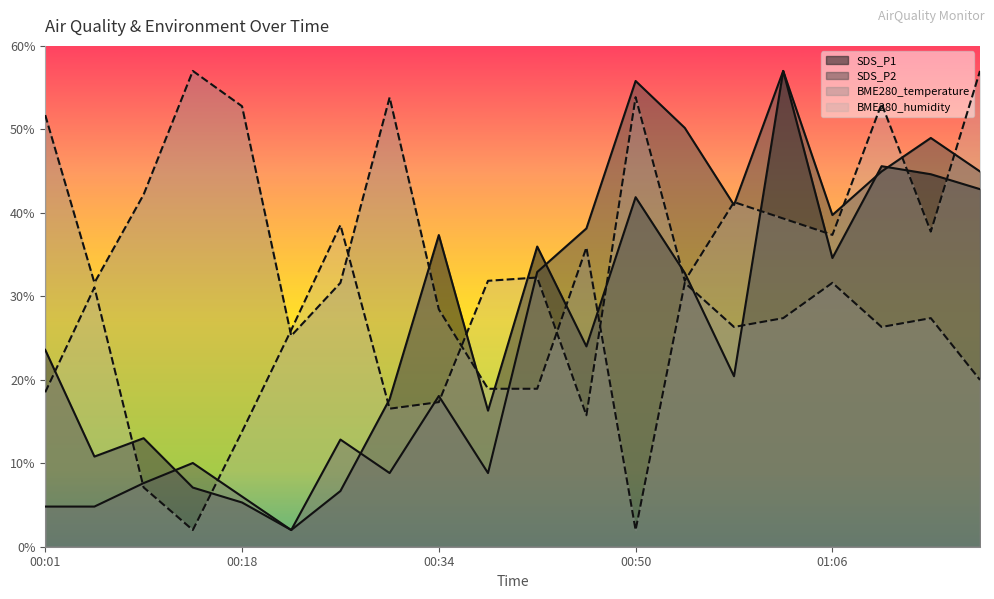

How many lines are shown in the chart?

4